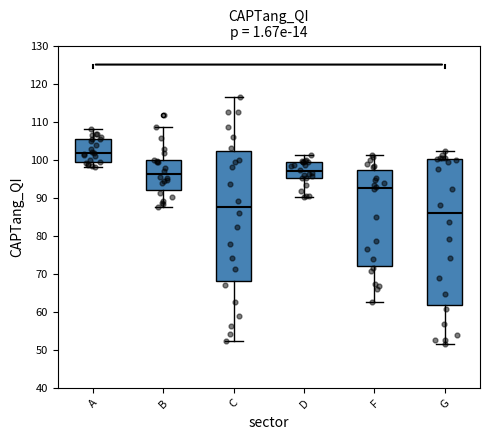

Which box's median line is the lowest?

G